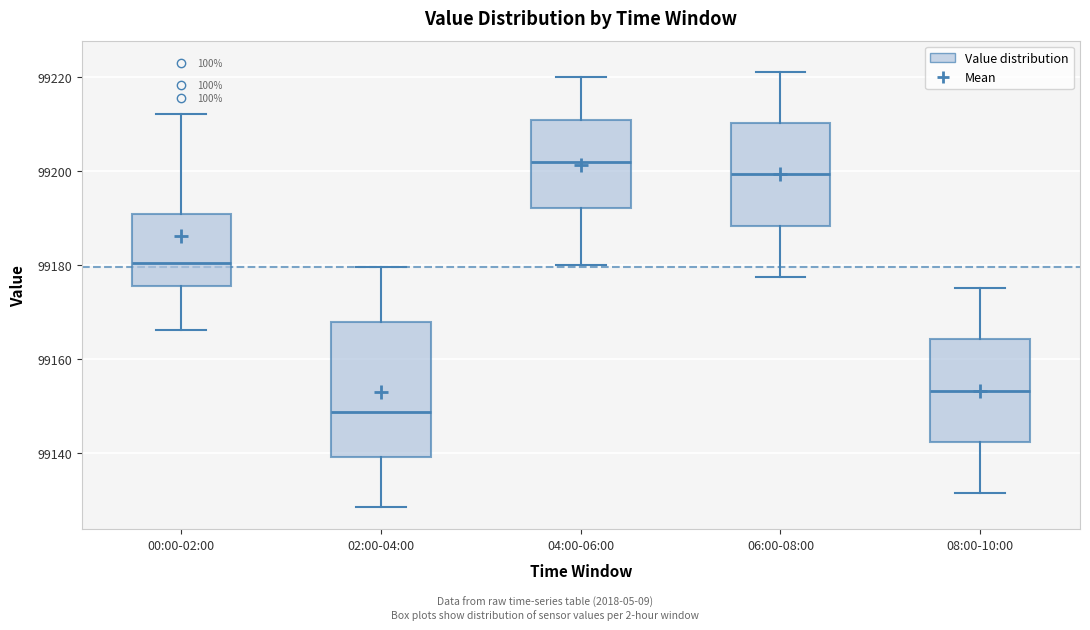

Reading left to right, read every box against the y-axis: the position of its median line, the range the box covers, and the ends of its whiskers. The values are not printed on the chart, so give them approximately, as read against the axis.

00:00-02:00: median 99180, box 99176 to 99190, whiskers 99166 to 99212
02:00-04:00: median 99148, box 99140 to 99168, whiskers 99128 to 99180
04:00-06:00: median 99202, box 99192 to 99210, whiskers 99180 to 99220
06:00-08:00: median 99200, box 99188 to 99210, whiskers 99178 to 99222
08:00-10:00: median 99154, box 99142 to 99164, whiskers 99132 to 99176